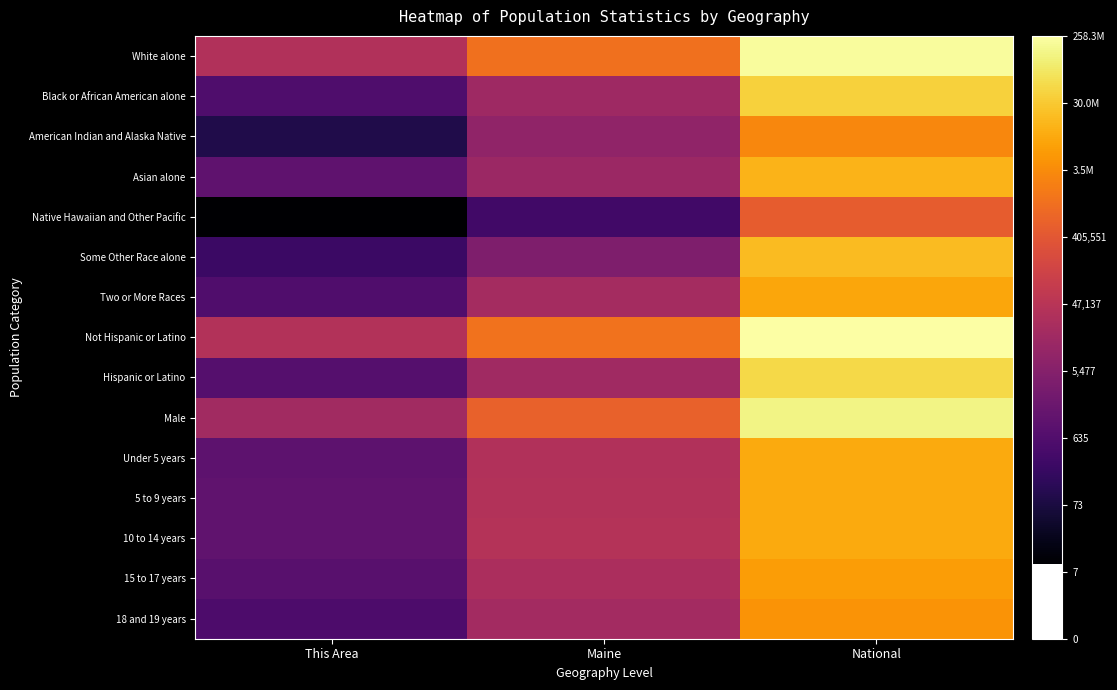

What is the minimum value shown in the chart?

2.4